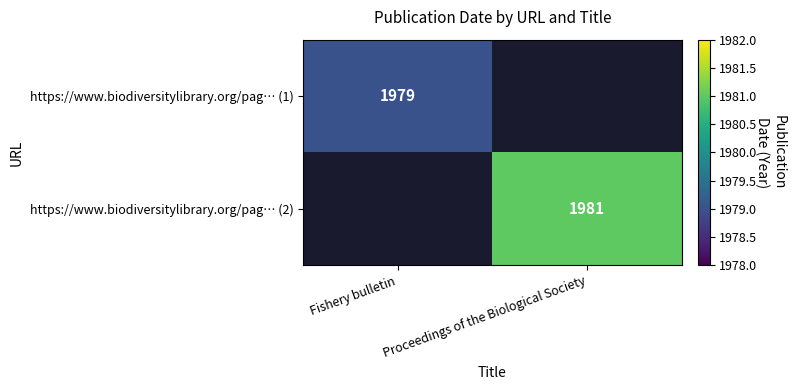

Count the number of data series in this chart.

2